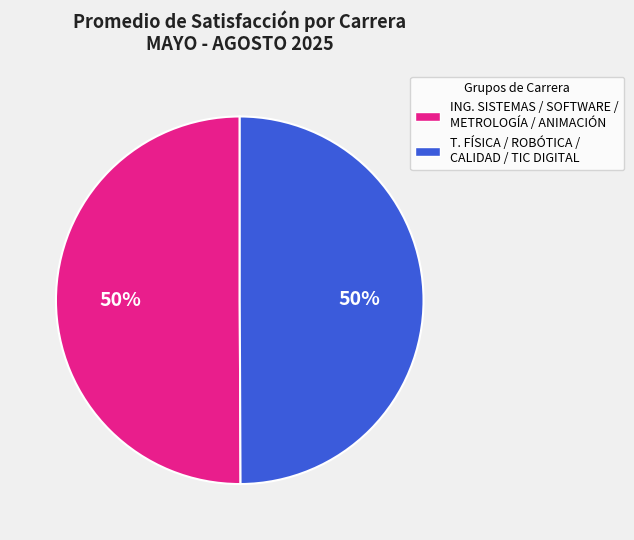

How many segments does this pie chart have?

2